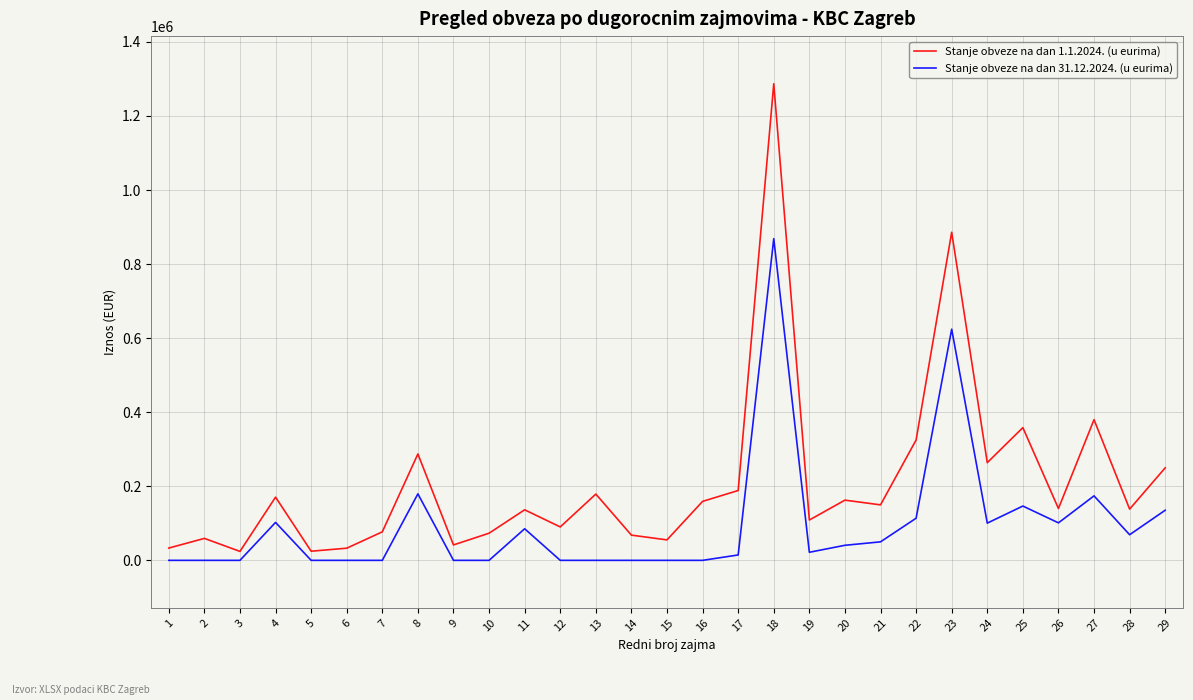

What is the sum of the Stanje obveze na dan 1.1.2024. (u eurima) values at 17 and 20?

351173.4